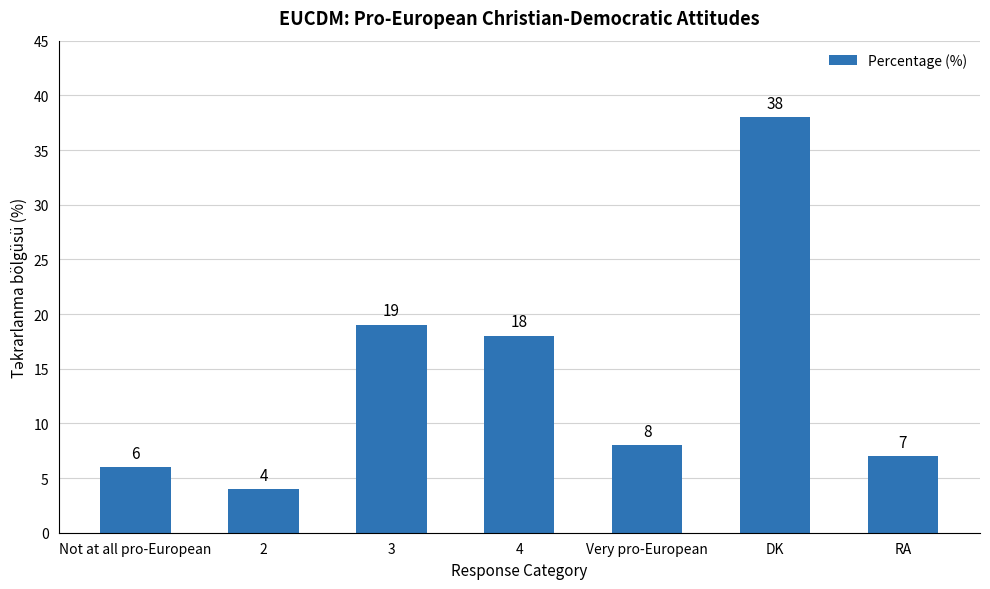

What is the sum of the values at DK and RA?

45